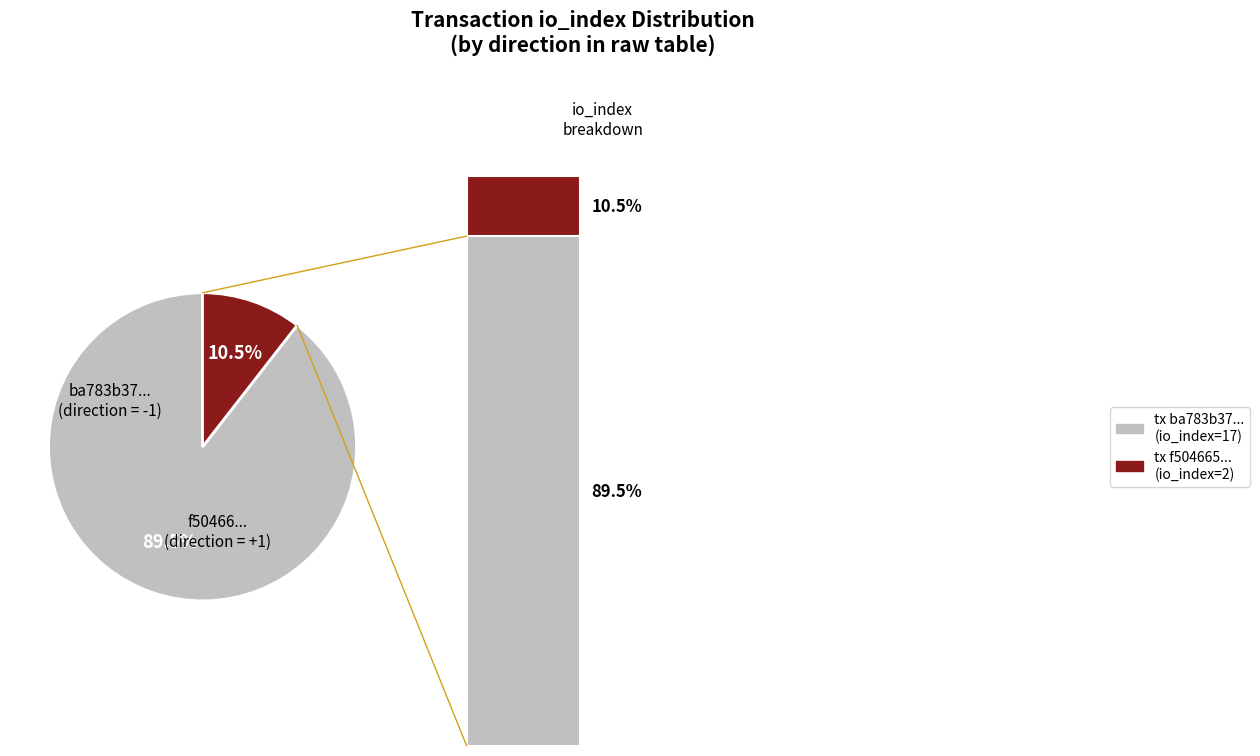

To the nearest percent, what percentage of the pie is tx_hash_2 (io_index=2)?

11%